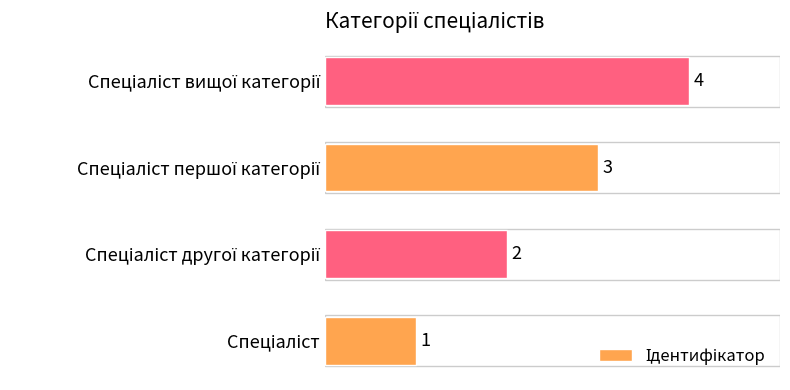

How many values are between 2 and 4?

3